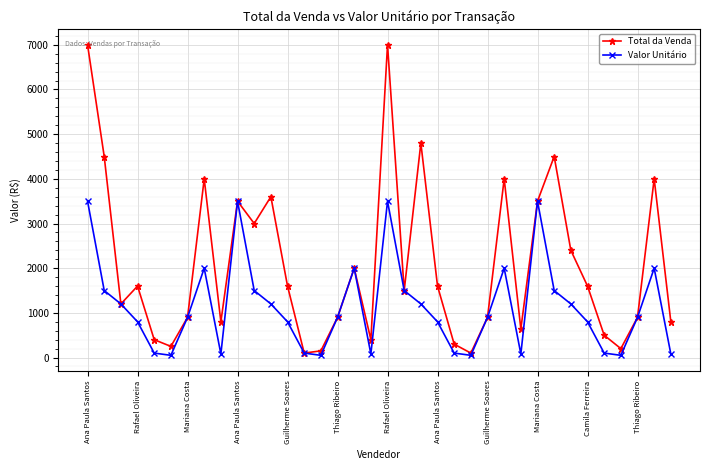

Rank the series by their average value, from lowest to highest.

Valor Unitário, Total da Venda